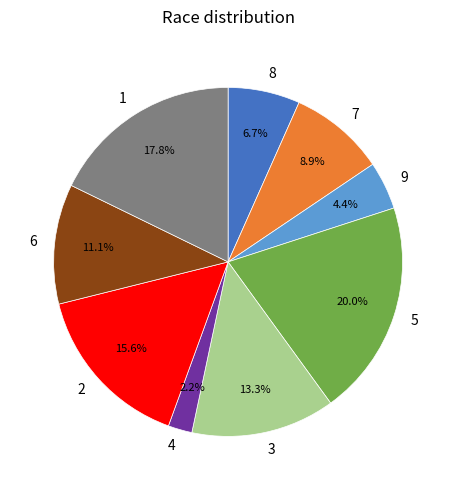

How many segments does this pie chart have?

9